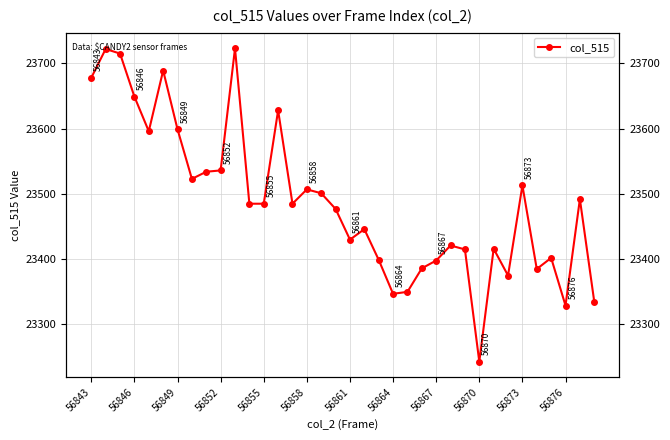

Does the chart have visible grid lines?

Yes